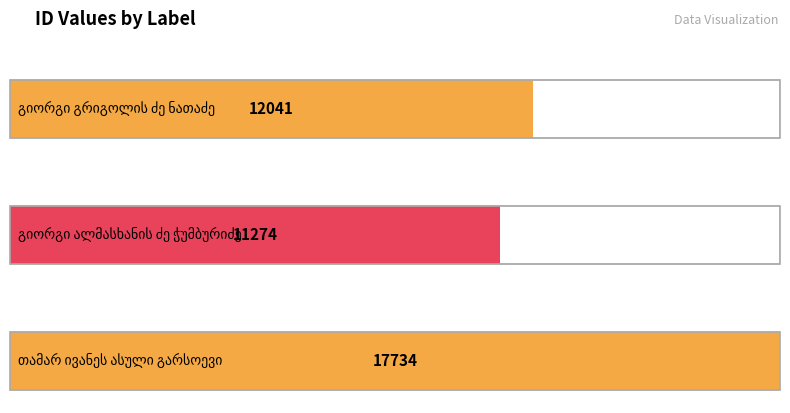

True or false: the data shows 12041 at გიორგი გრიგოლის ძე ნათაძე.

True